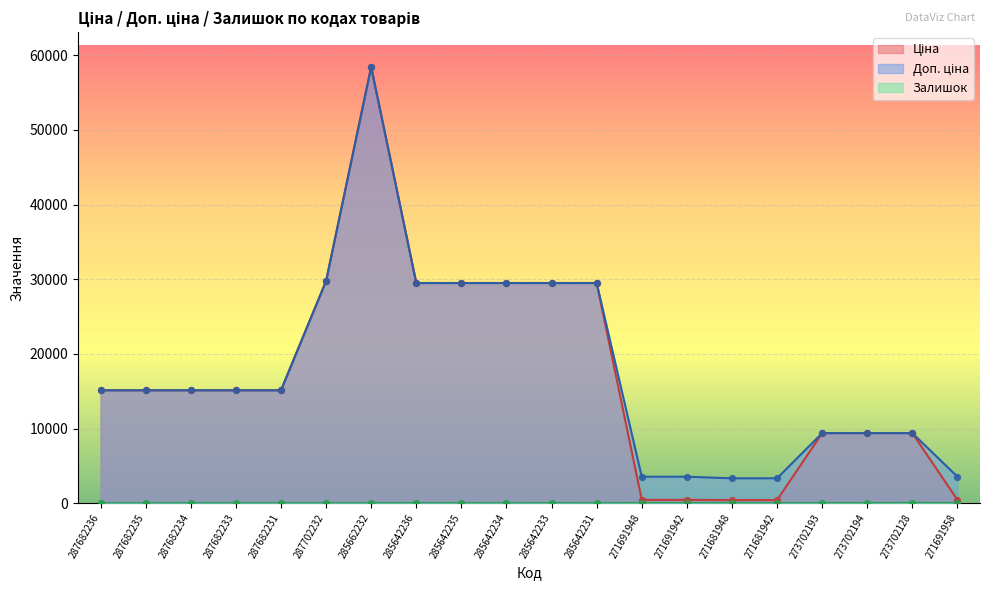

What are all the series names shown in the legend?

Ціна, Доп. ціна, Залишок